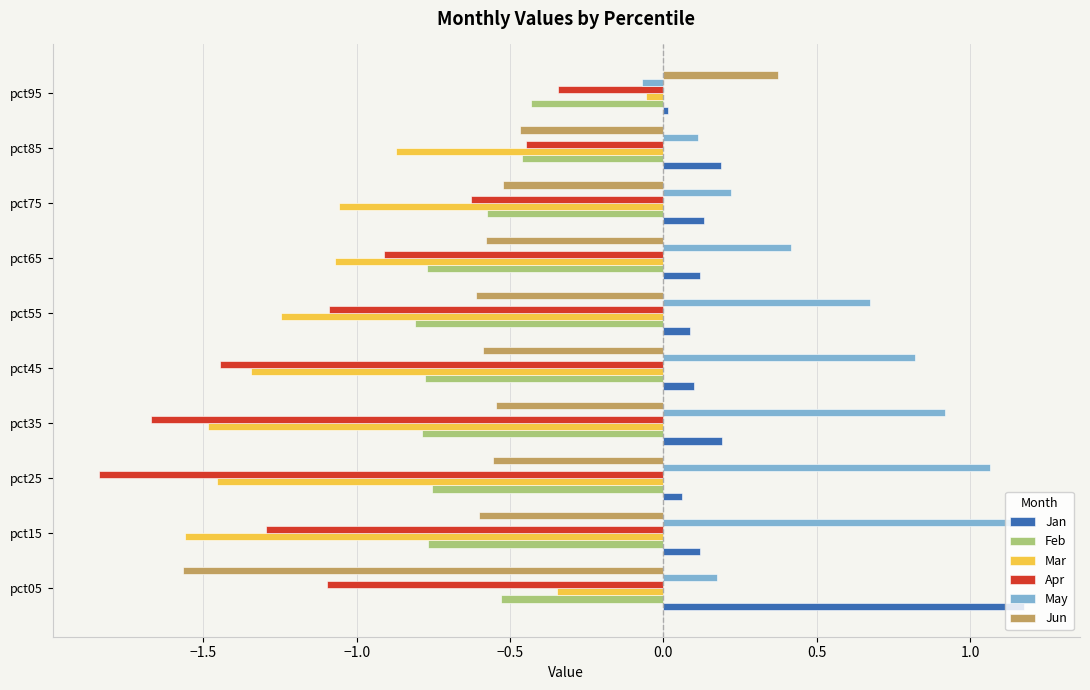

Is it true that Feb equals -0.6 at pct95?

False